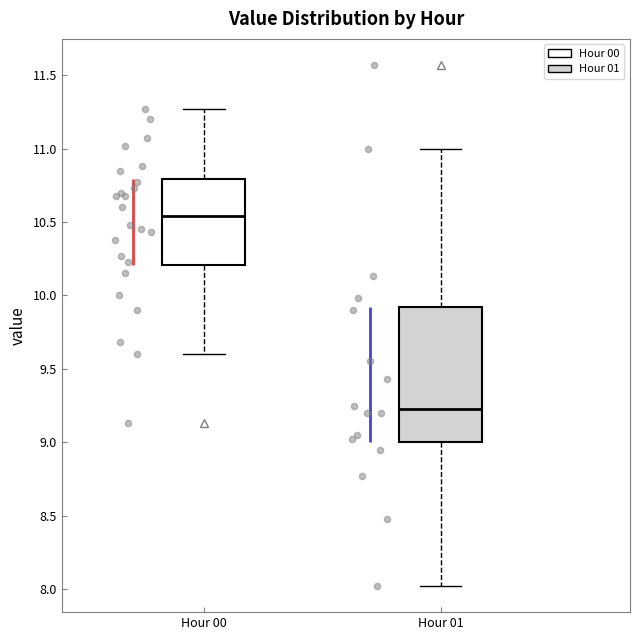

Reading left to right, transcribe this box plot: for each box, give where its median line is, the range the box spans, and where its two whiskers end, as read against the y-axis. The values are not printed on the chart, so give them approximately, as read against the axis.

Hour 00: median 10.55, box 10.20 to 10.80, whiskers 9.60 to 11.25
Hour 01: median 9.25, box 9.00 to 9.90, whiskers 8.00 to 11.00